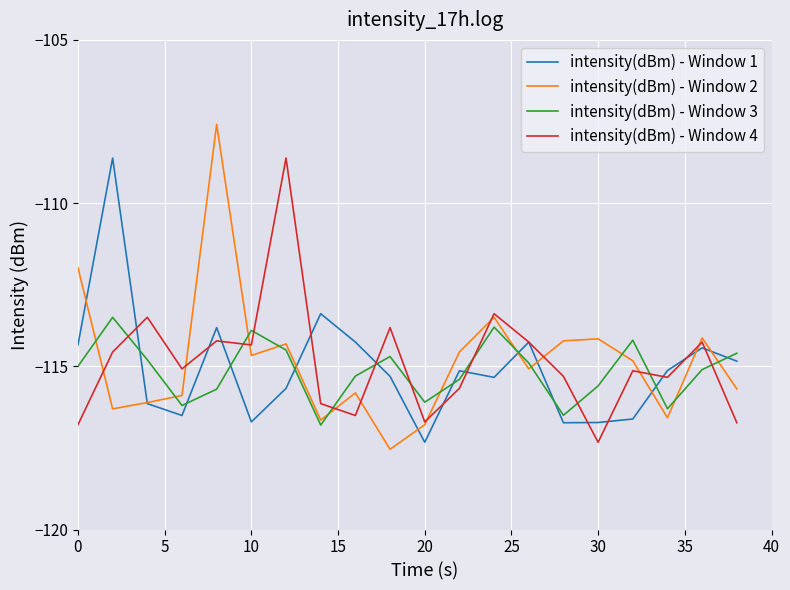

What is the maximum value shown in the chart?

-107.6